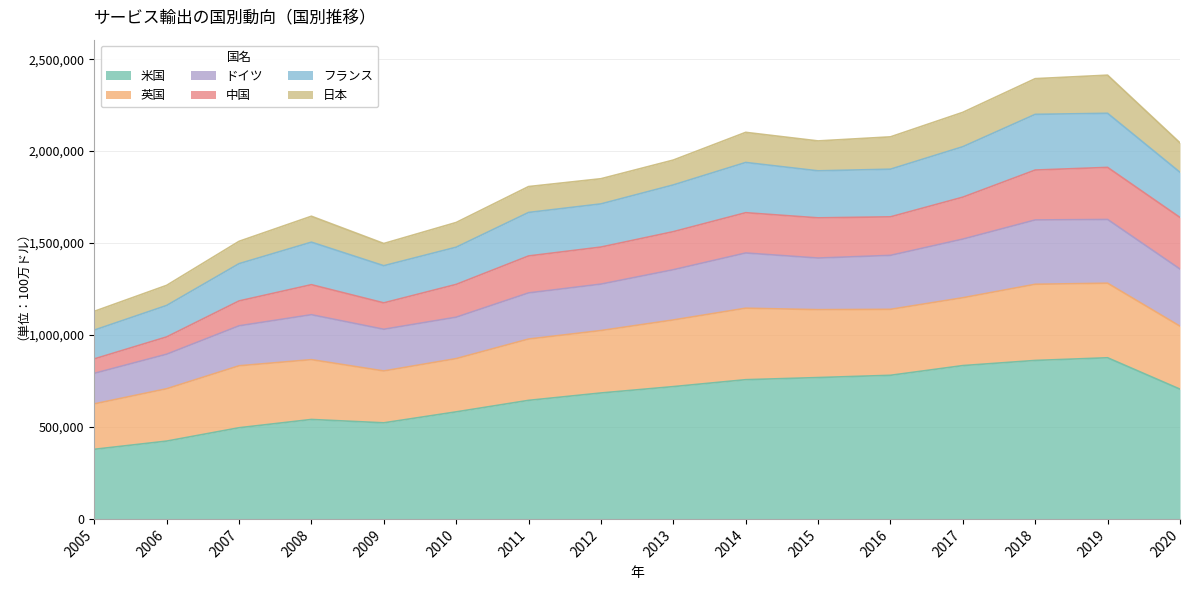

Between 2015 and 2013, which is larger?

2015